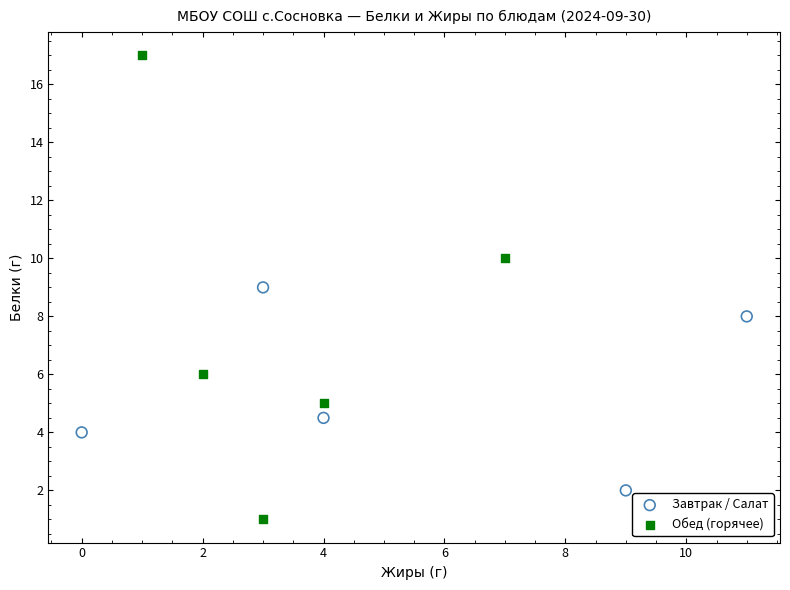

Which series reaches the minimum Y coordinate?

Обед (горячее)